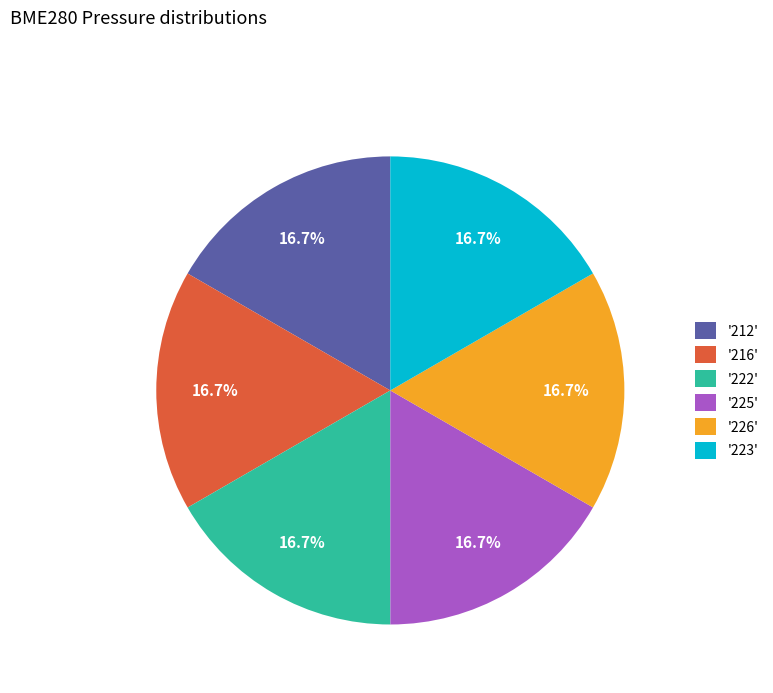

How much of the chart is everything except '226'?

83.3%